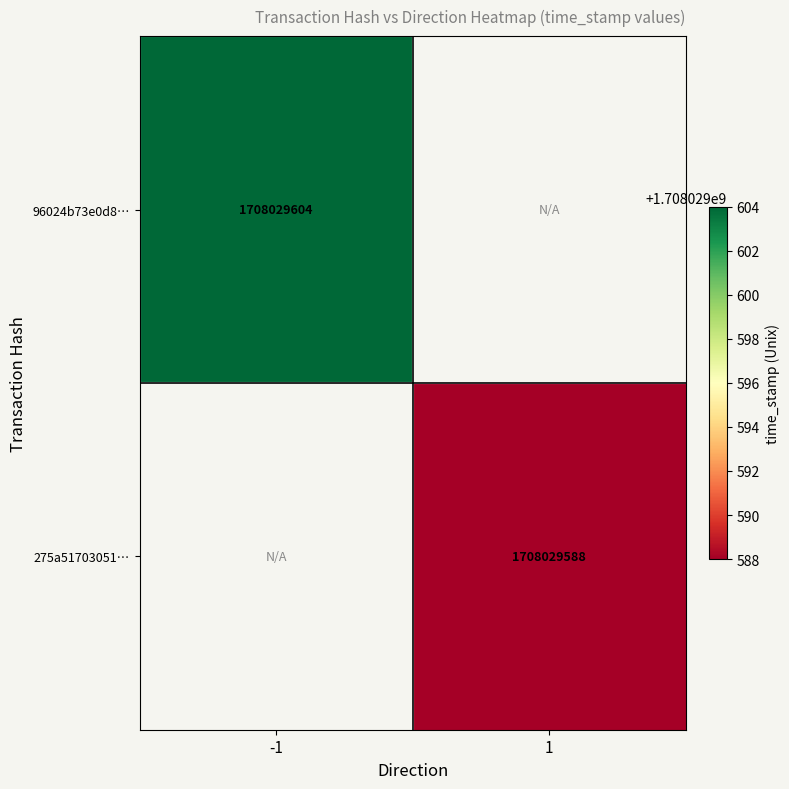

At which label is 96024b73e0d8a41a1de75f52345e9d148d32adb closest to 854014802?

-1